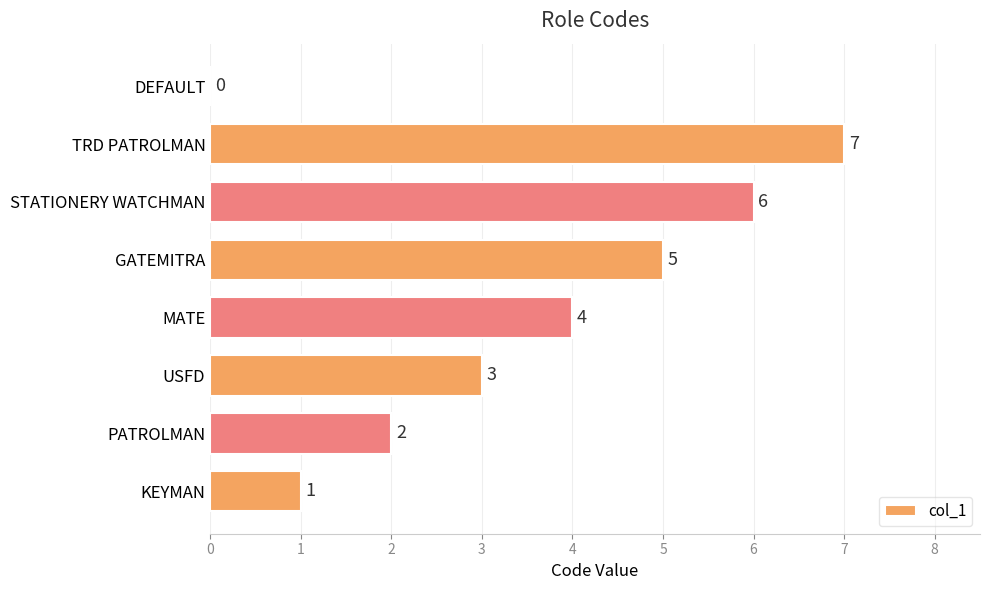

Reading bottom to top, what are all the values shown in this chart?

KEYMAN=1	PATROLMAN=2	USFD=3	MATE=4	GATEMITRA=5	STATIONERY WATCHMAN=6	TRD PATROLMAN=7	DEFAULT=0